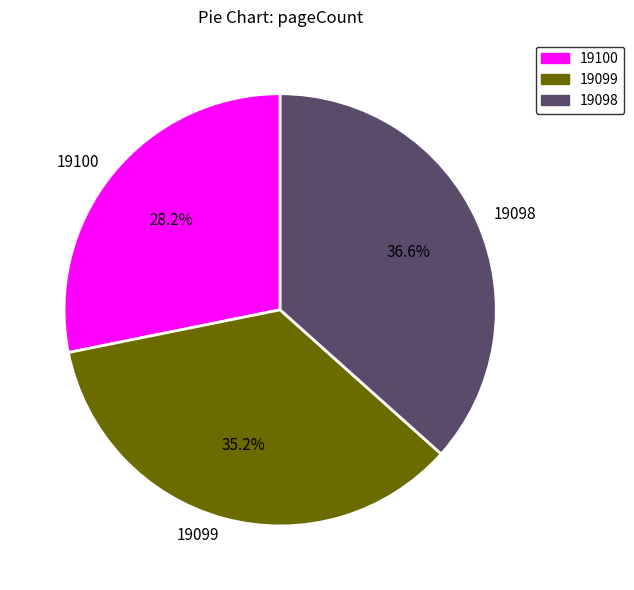

Is the sum of 19098 and 19099 greater than half?

Yes